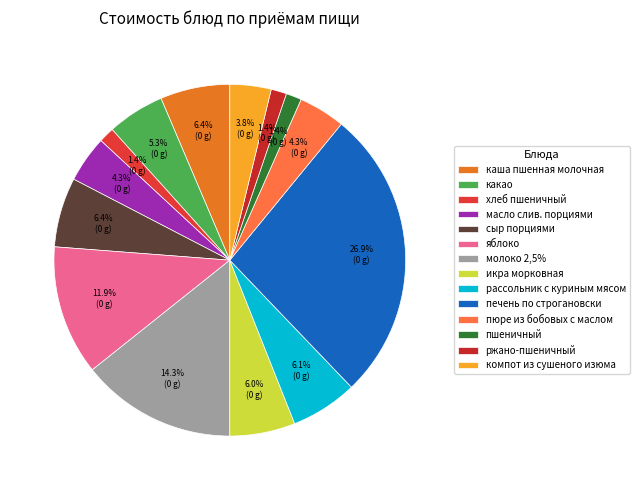

Do яблоко and сыр порциями together represent more than half of the pie?

No